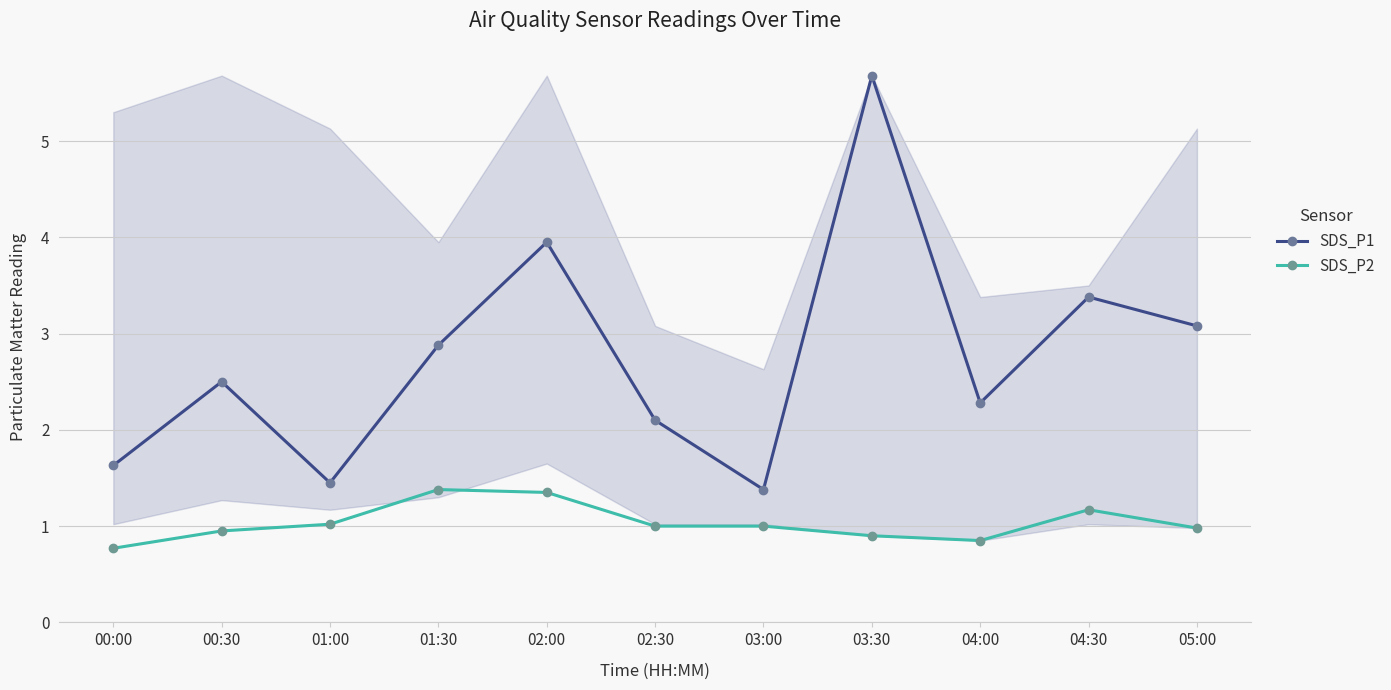

What is the minimum value for SDS_P2?

0.8